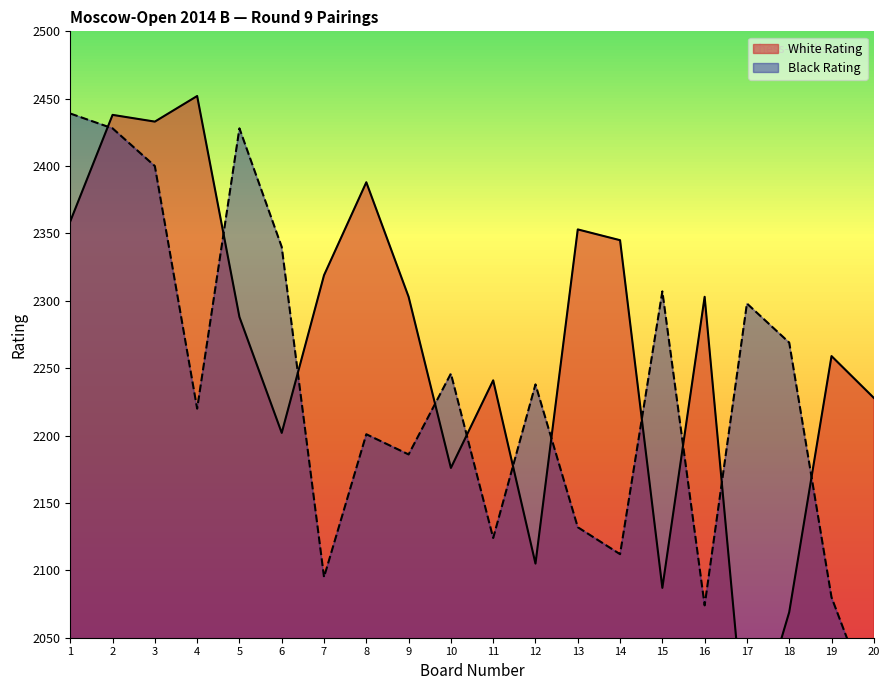

How many values in the Black Rating series exceed 2238?

9